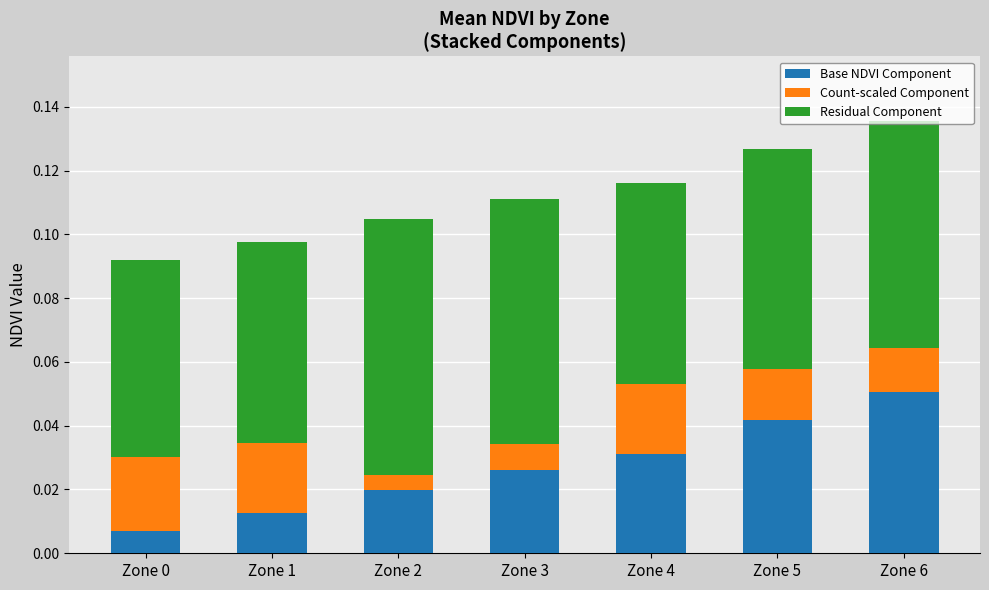

At which label does Base NDVI Component reach its peak?

Zone 6